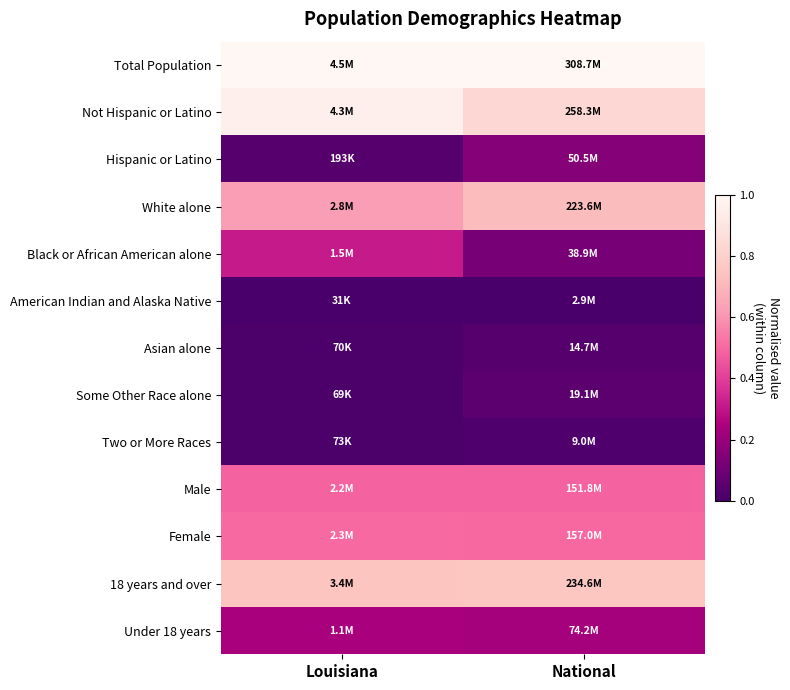

At National, list the series in order from largest to smallest.

Total Population, Not Hispanic or Latino, 18 years and over, White alone, Female, Male, Under 18 years, Hispanic or Latino, Black or African American alone, Some Other Race alone, Asian alone, Two or More Races, American Indian and Alaska Native